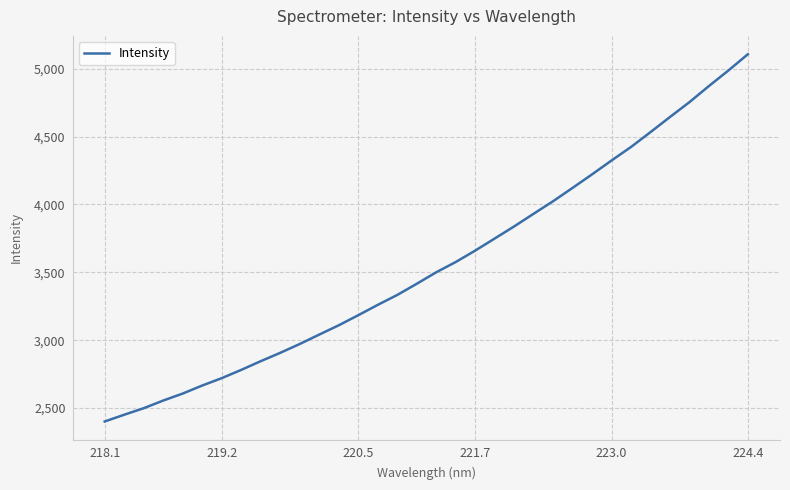

What is the difference between the maximum and minimum values?

2705.3